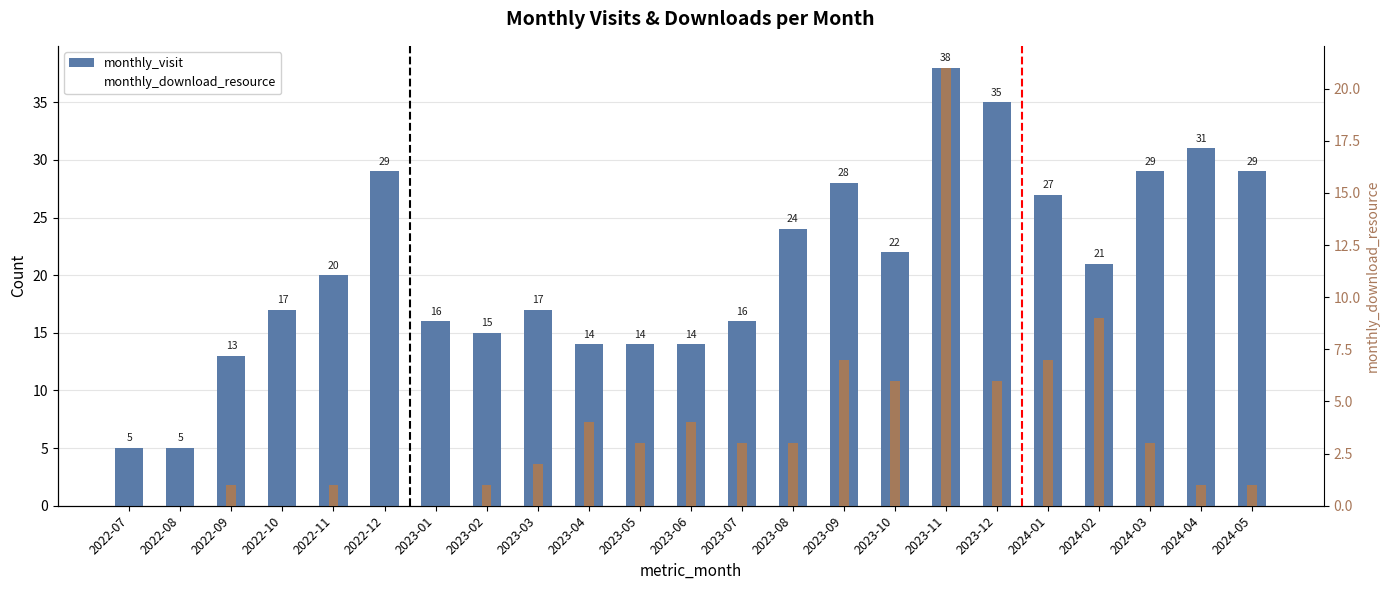

Which has a higher value, 2023-01 or 2022-08?

2023-01